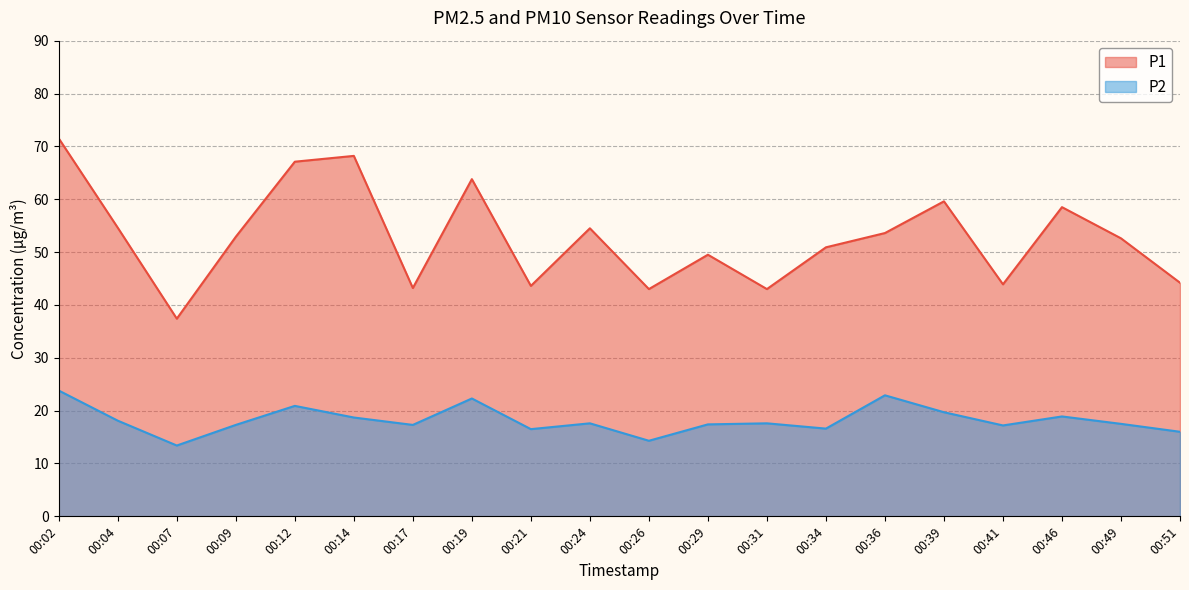

Reading right to left, what are all the values shown in this chart?

P1: 00:51=44.2	00:49=52.6	00:46=58.5	00:41=43.9	00:39=59.6	00:36=53.6	00:34=50.9	00:31=43.0	00:29=49.5	00:26=43.0	00:24=54.5	00:21=43.6	00:19=63.8	00:17=43.2	00:14=68.2	00:12=67.1	00:09=52.9	00:07=37.4	00:04=54.6	00:02=71.5
P2: 00:51=16.0	00:49=17.5	00:46=18.9	00:41=17.2	00:39=19.7	00:36=22.9	00:34=16.6	00:31=17.6	00:29=17.4	00:26=14.3	00:24=17.6	00:21=16.5	00:19=22.3	00:17=17.3	00:14=18.7	00:12=20.9	00:09=17.3	00:07=13.4	00:04=18.1	00:02=23.8